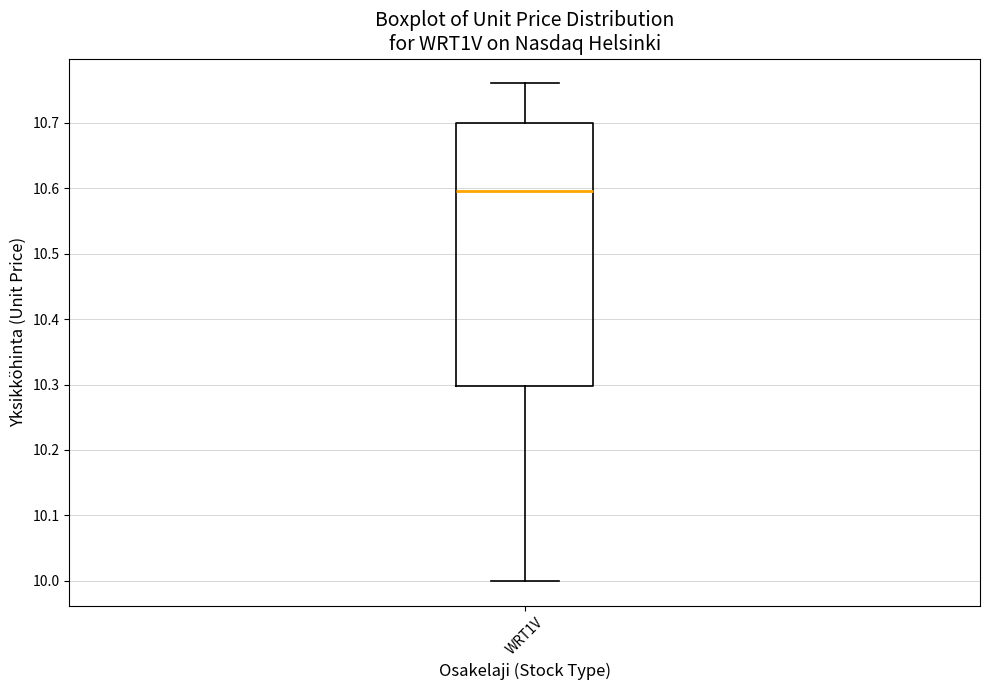

Read this box plot against the y-axis: the position of the median line, the range covered by the box, and the ends of both whiskers. The values are not printed on the chart, so give them approximately, as read against the axis.

median 10.60, box 10.30 to 10.70, whiskers 10.00 to 10.76